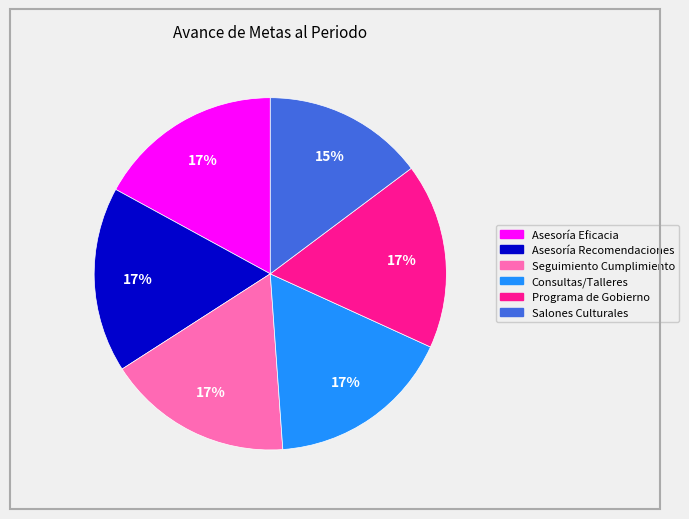

True or false: Programa de Gobierno accounts for 17% of the total.

True